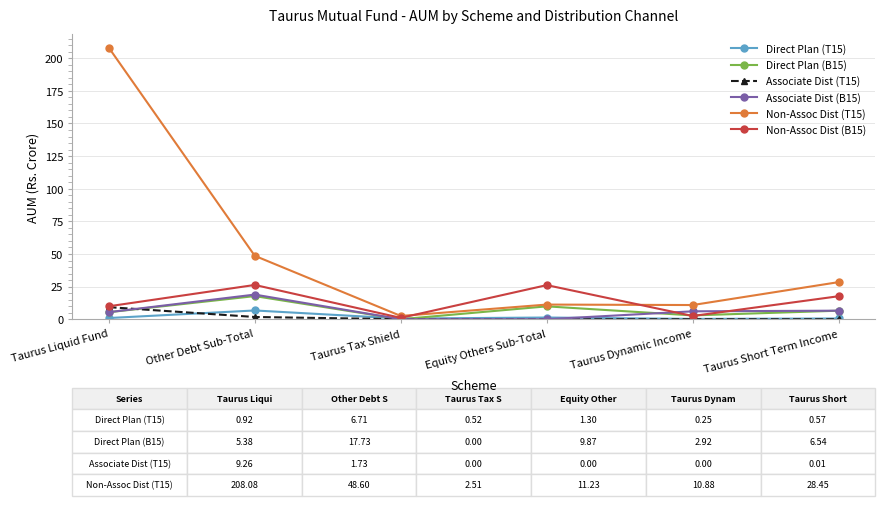

What is the difference between the highest and lowest values at Other Debt Sub-Total?

46.9